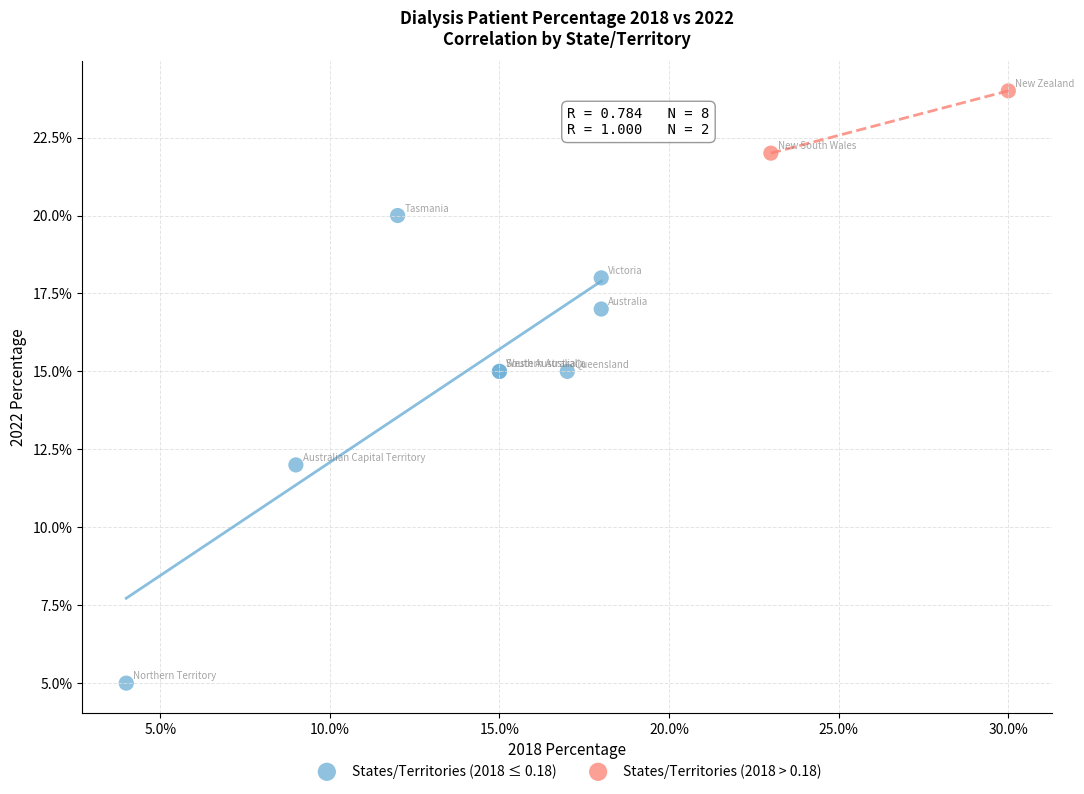

What are all the series names shown in the legend?

States/Territories (2018 ≤ 0.18), States/Territories (2018 > 0.18)